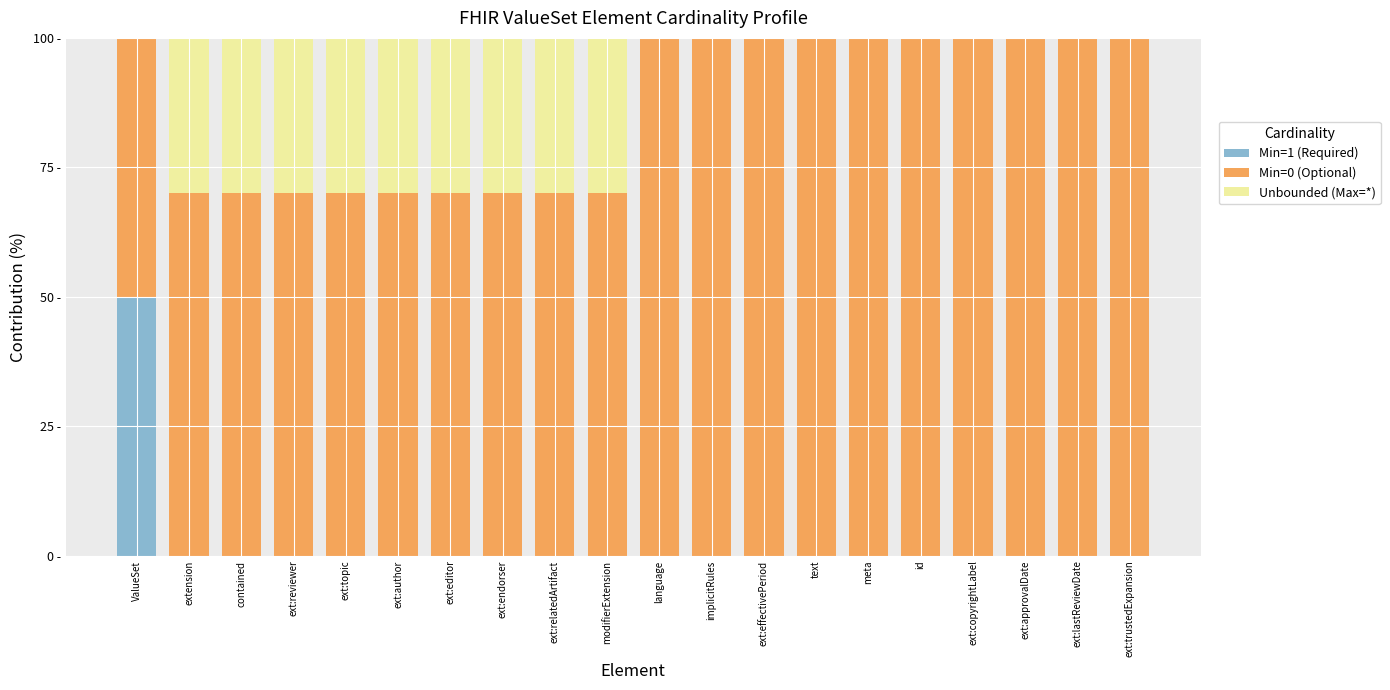

What is the sum of all Min=1 (Required) values?

50